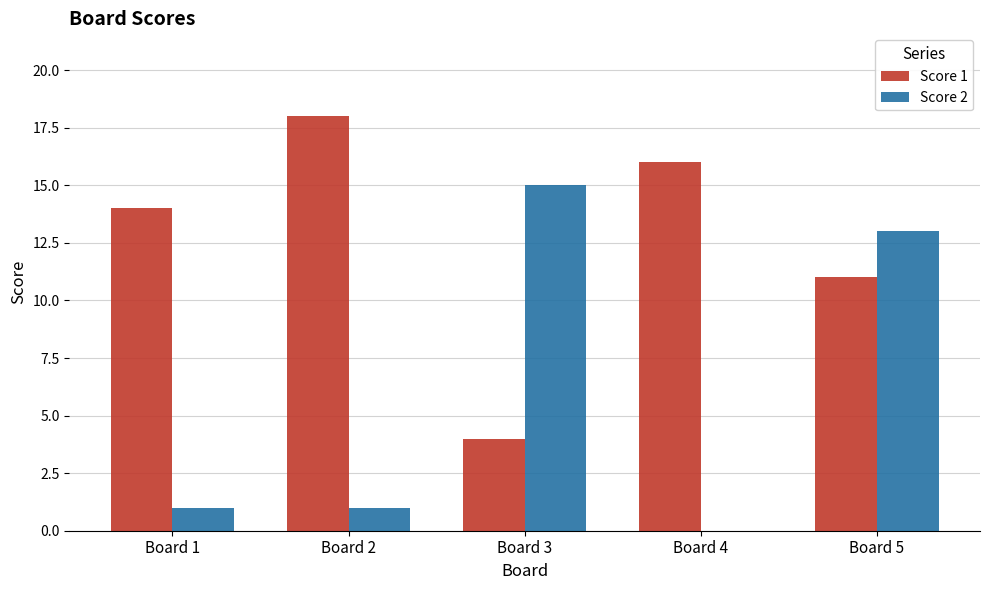

What are all the series names shown in the legend?

Score 1, Score 2